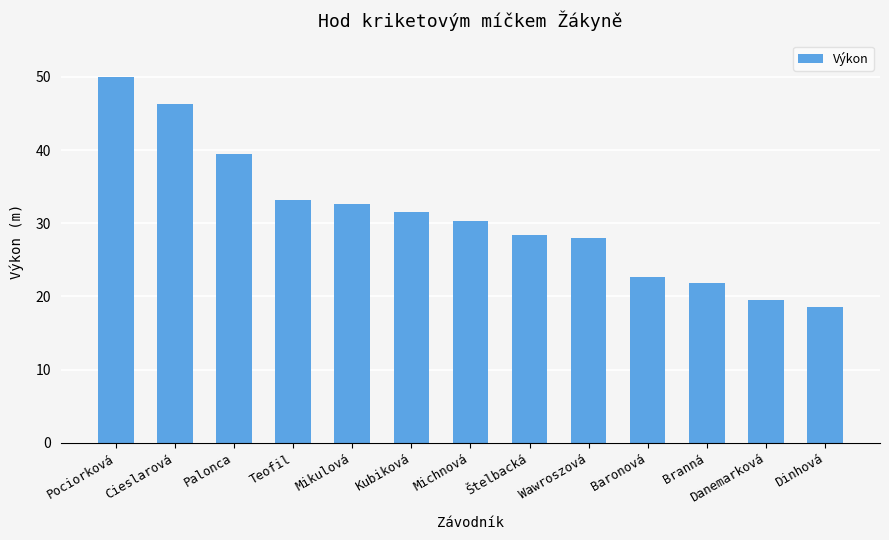

What is the maximum value shown in the chart?

50.0